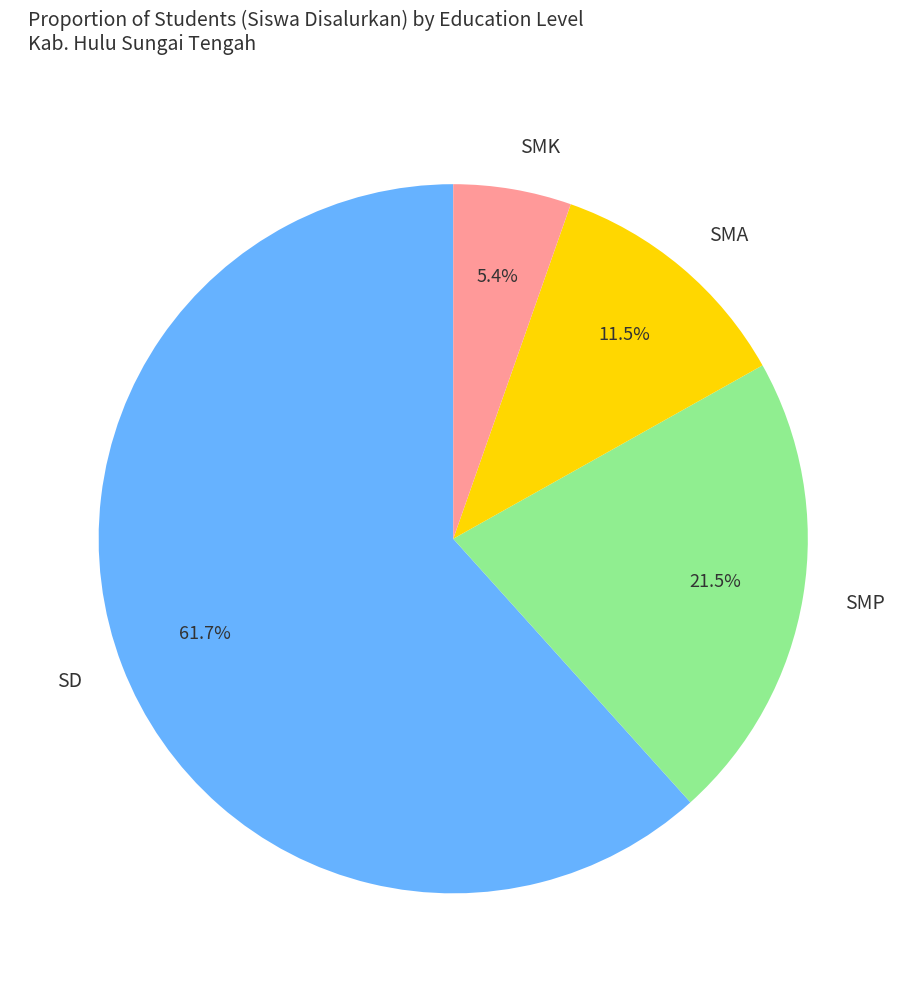

Is SMP the majority of the pie?

No